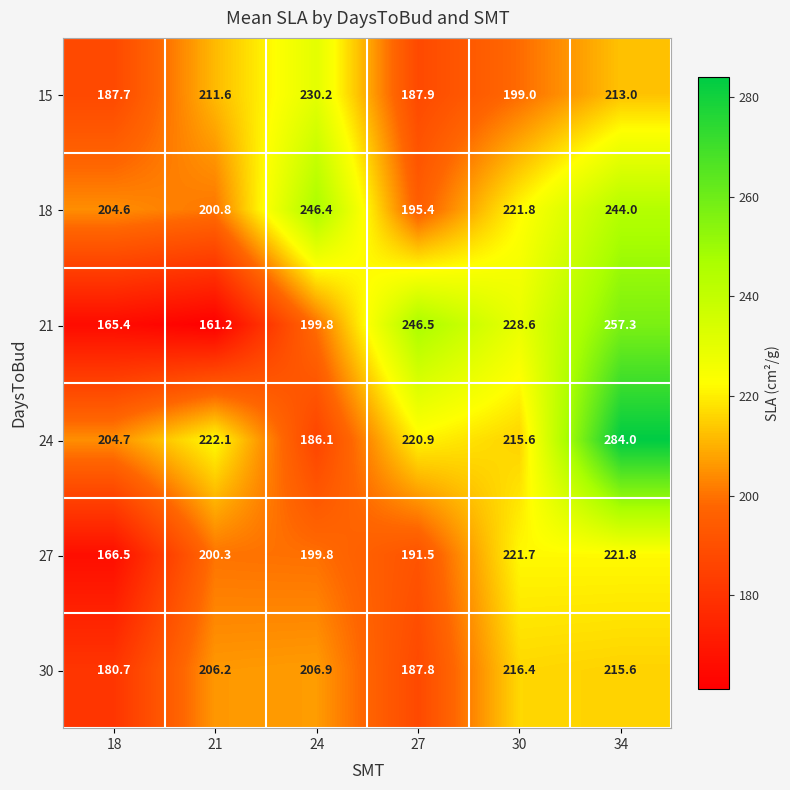

What value does the 18 series have at 21?

200.8